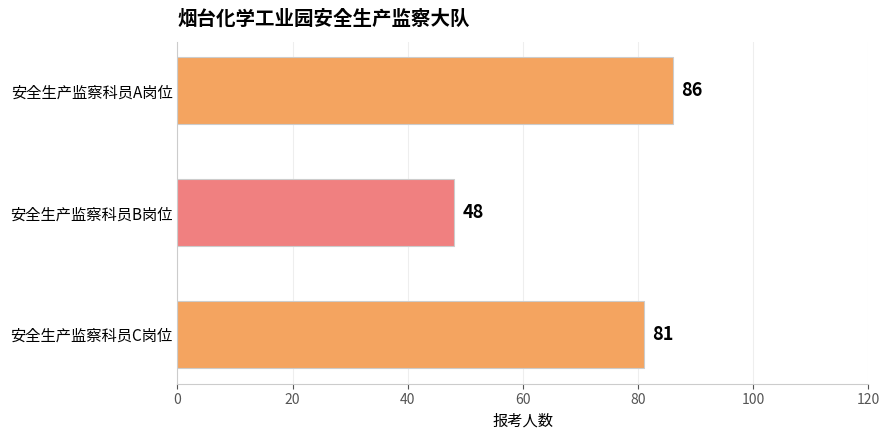

What is the minimum value shown in the chart?

48